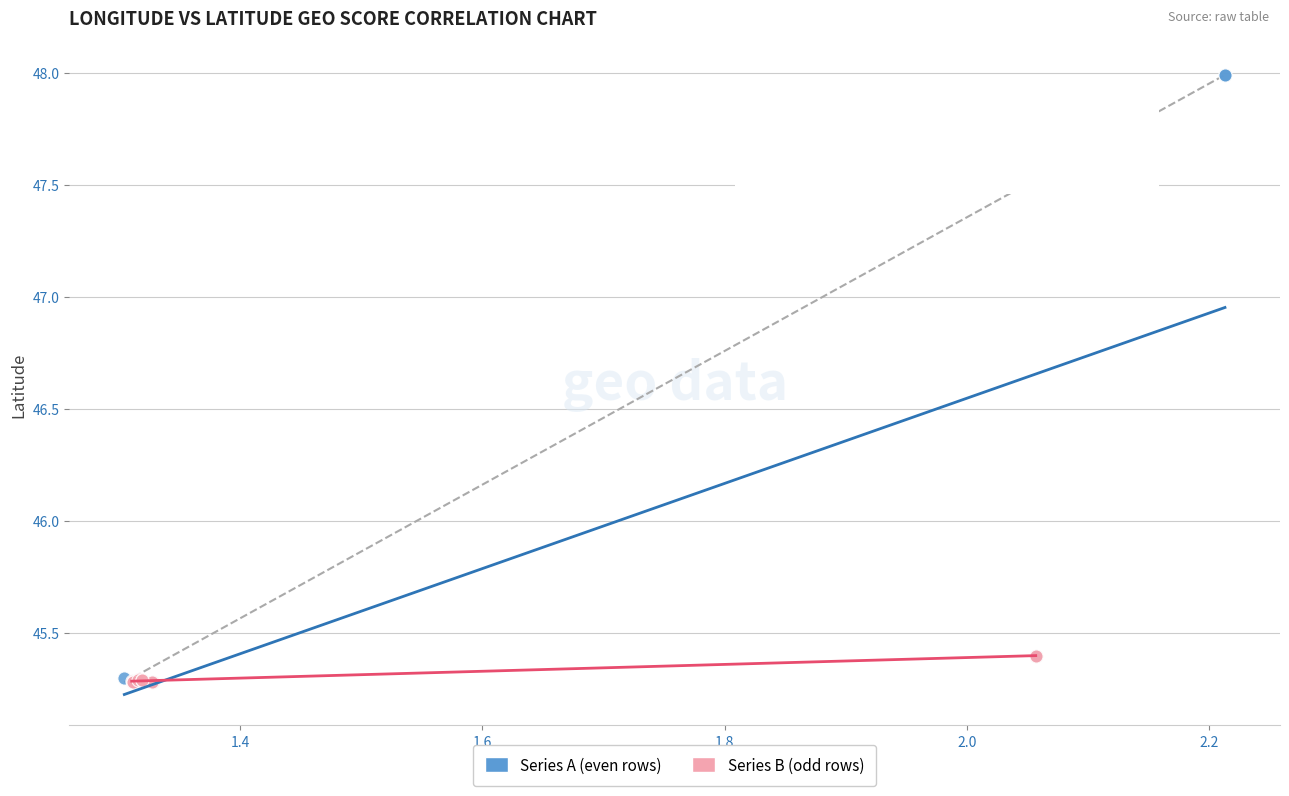

Which series has the largest Y range (max minus min)?

Series A (even rows)